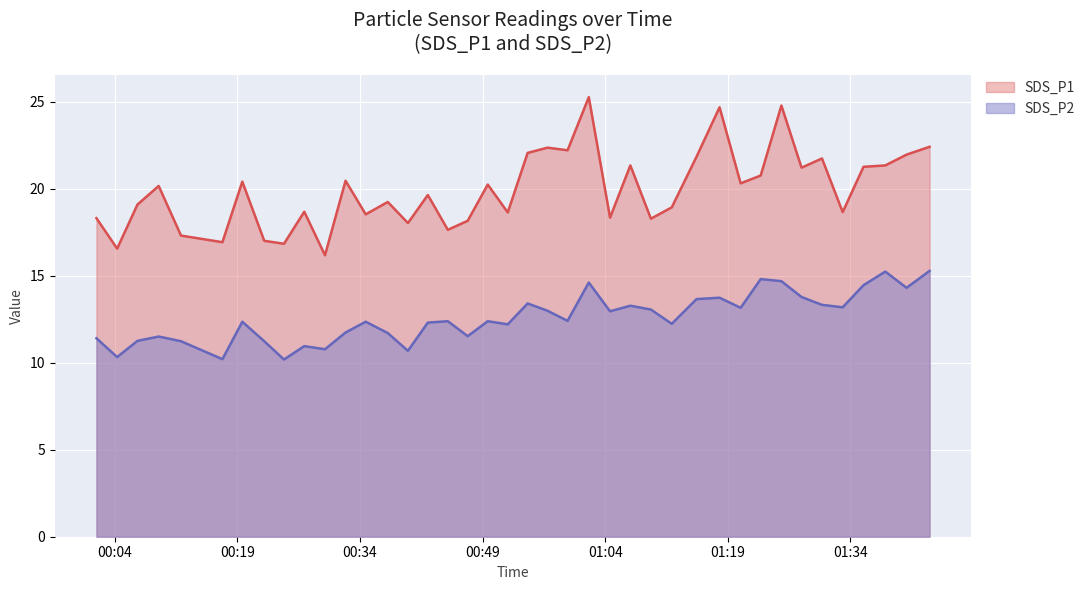

Where is SDS_P1 nearest to the value 20?

2021/12/14 00:09:22